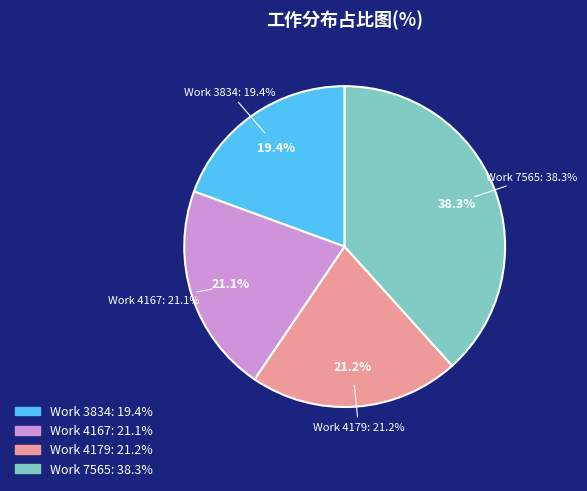

To the nearest percent, what is the difference between the Work 3834 and Work 4167 slice percentages?

2%